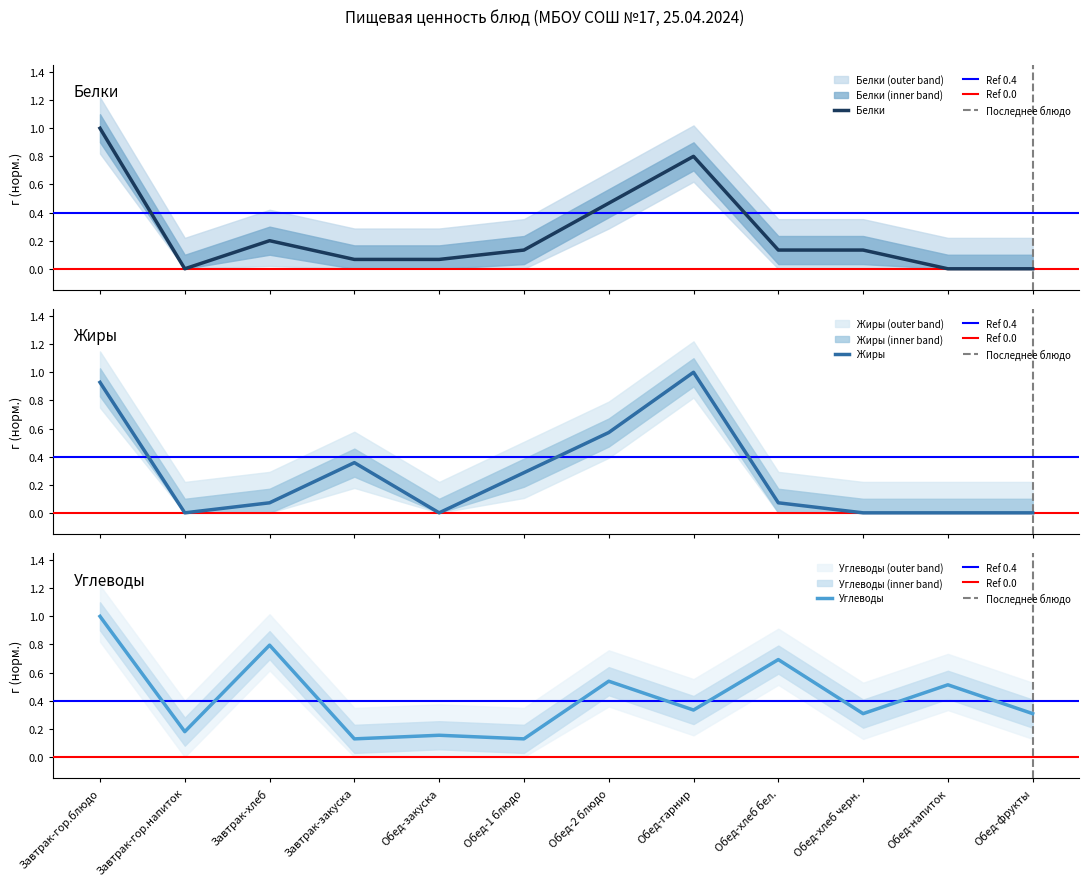

What position from the left is Обед-напиток?

11